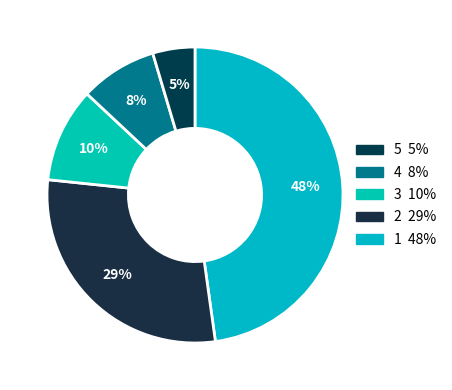

Which slice is the largest?

1